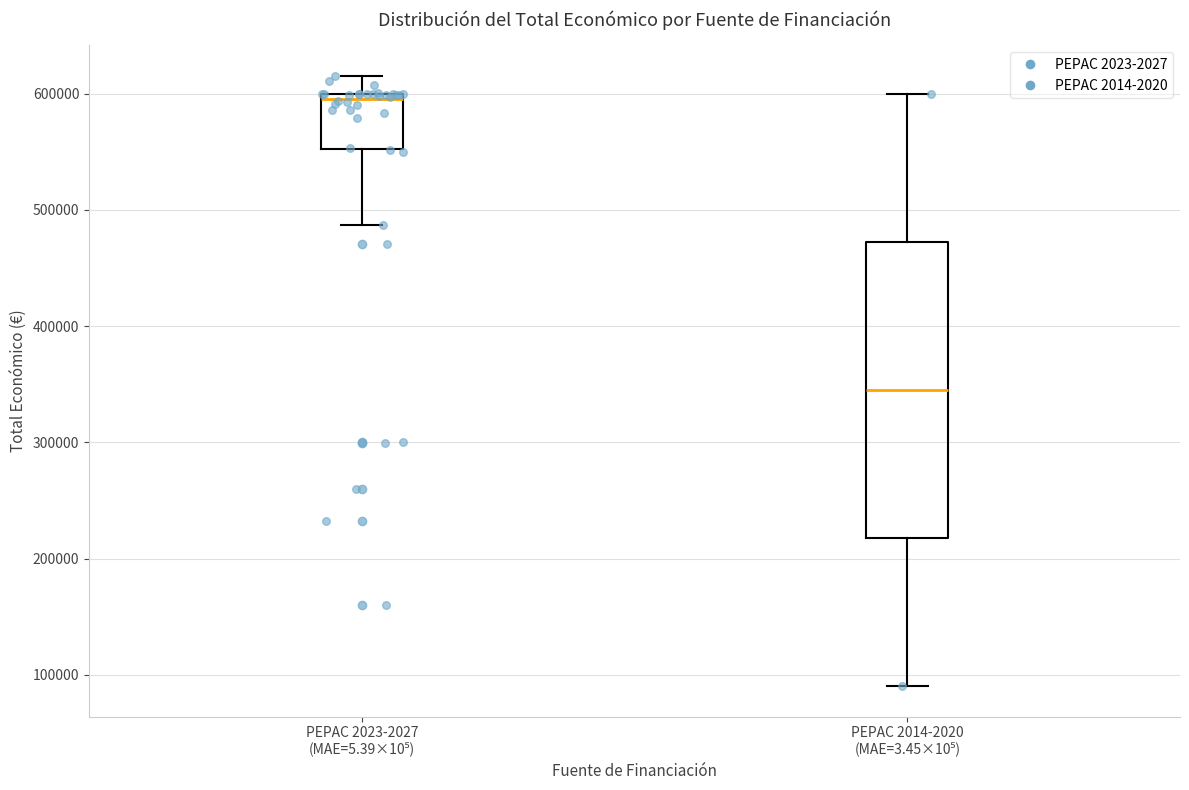

Reading left to right, read every box against the y-axis: the position of its median line, the range the box covers, and the ends of its whiskers. The values are not printed on the chart, so give them approximately, as read against the axis.

PEPAC 2023-2027 (MAE=5.39×10⁵): median 600000 (just below the box's upper edge), box 550000 to 600000, whiskers 490000 to 620000
PEPAC 2014-2020 (MAE=3.45×10⁵): median 350000, box 220000 to 470000, whiskers 90000 to 600000